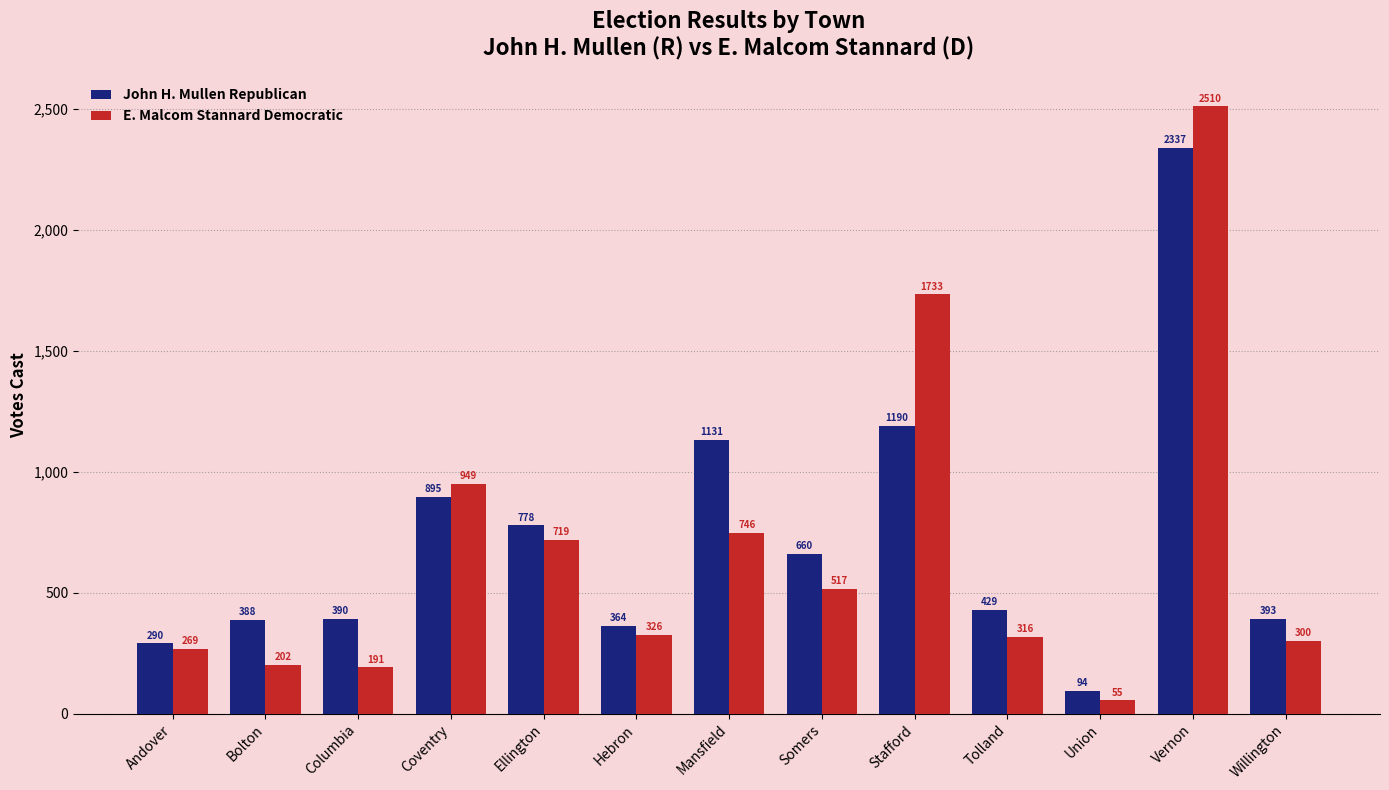

The E. Malcom Stannard Democratic series shows 316 at Tolland. True or false?

True